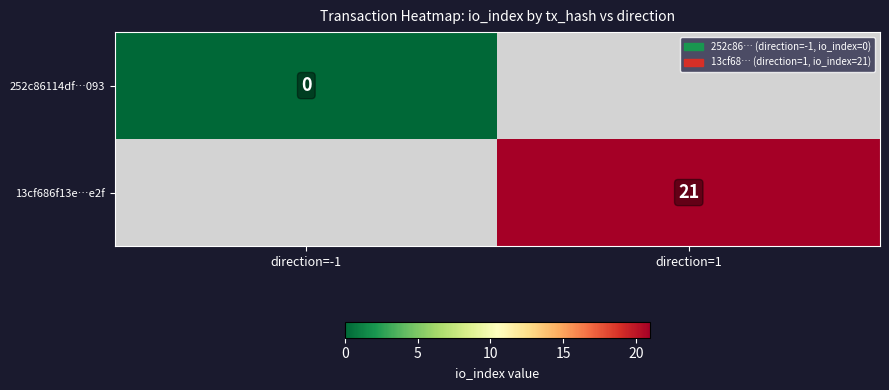

The value of 13cf686f13e…e2f at direction=1 is 6.0. True or false?

False